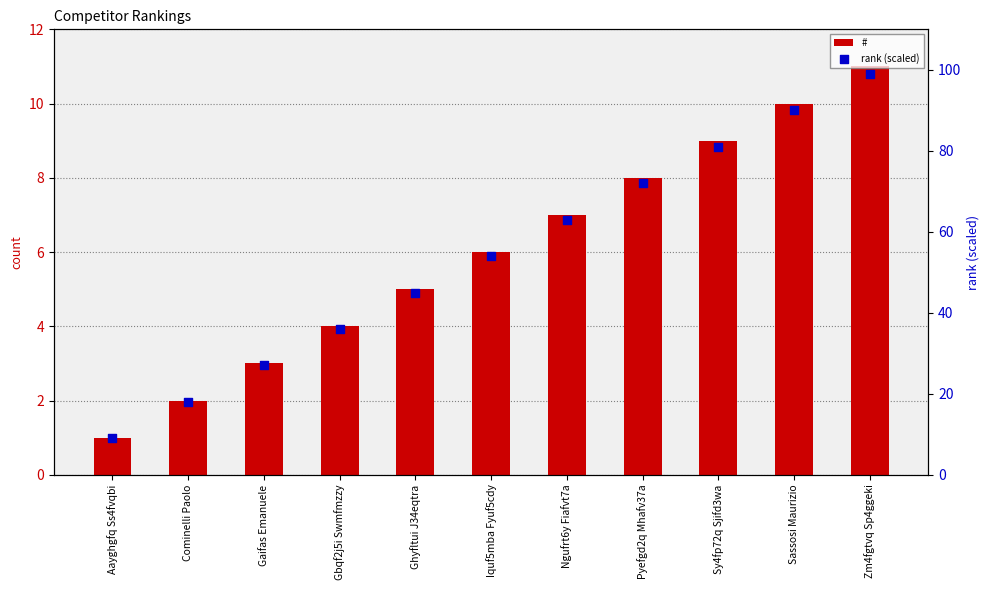

At which category is the sum across all series the highest?

Zm4fgtvq Sp4ggeki